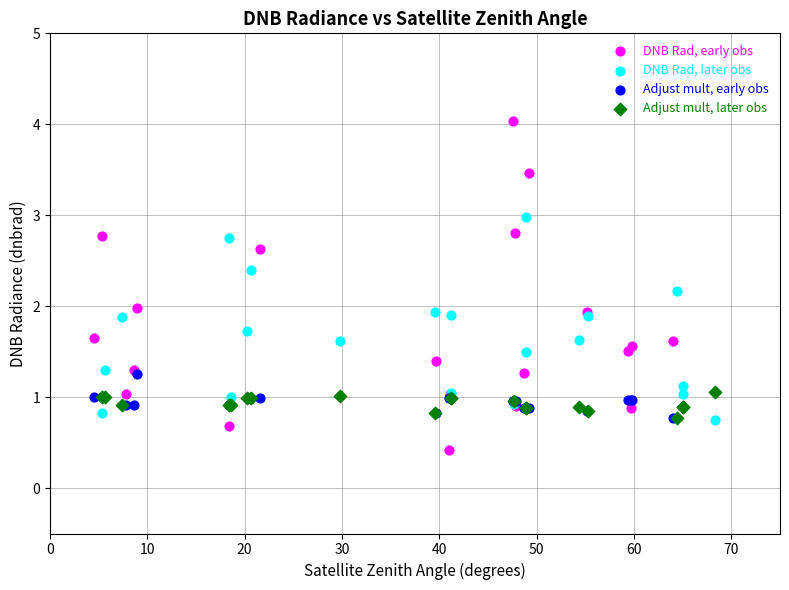

Which series has the largest Y range (max minus min)?

DNB Rad, early obs